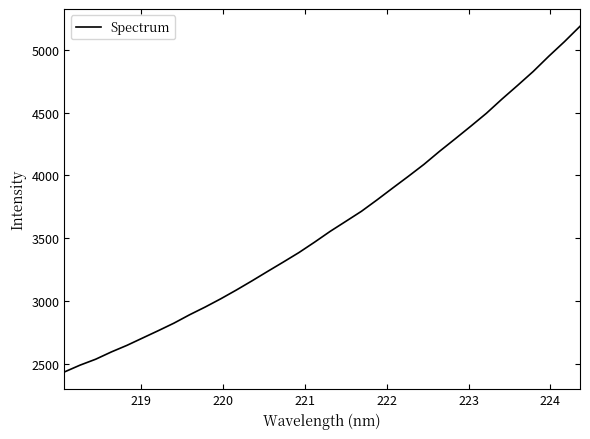

What is the difference between the maximum and minimum values?

2754.7